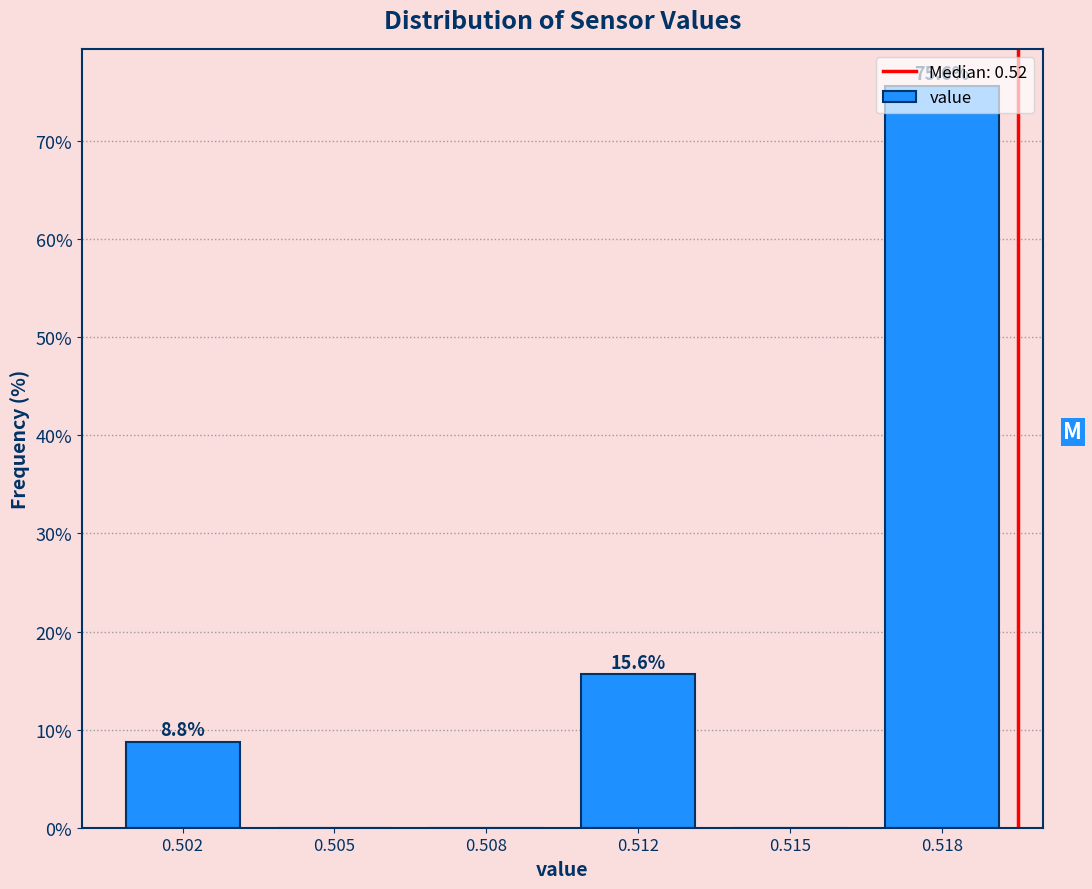

What is the sum of all values?

100.0